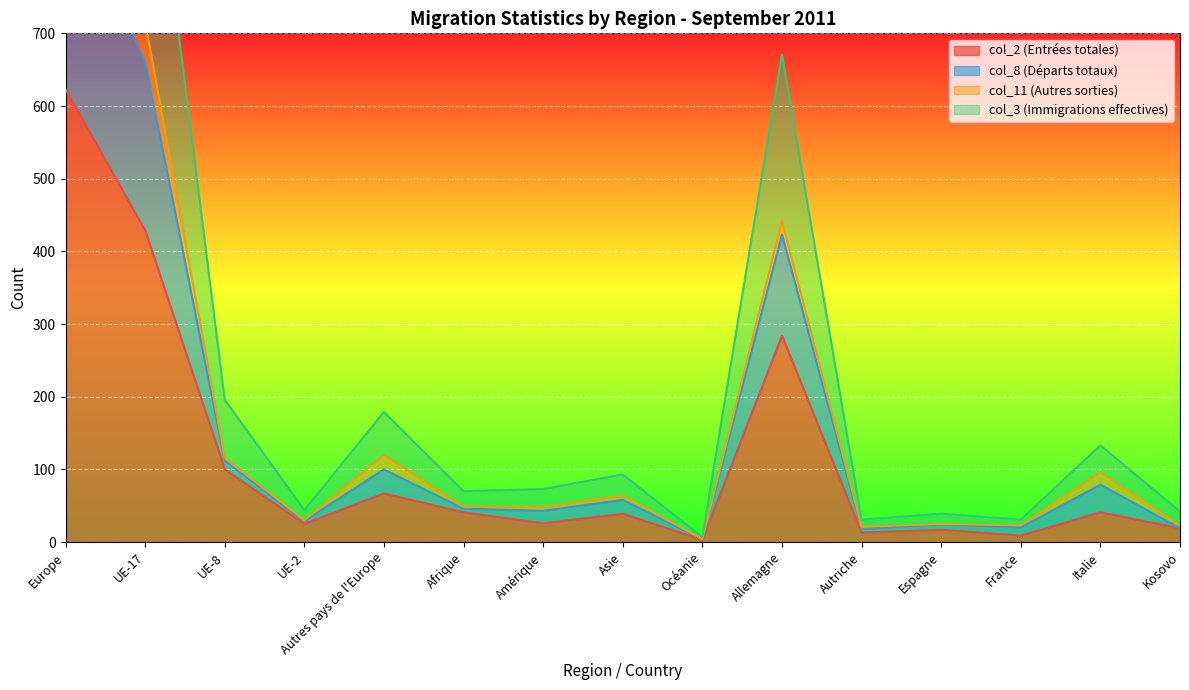

What is the maximum value for col_8 (Départs totaux)?

988